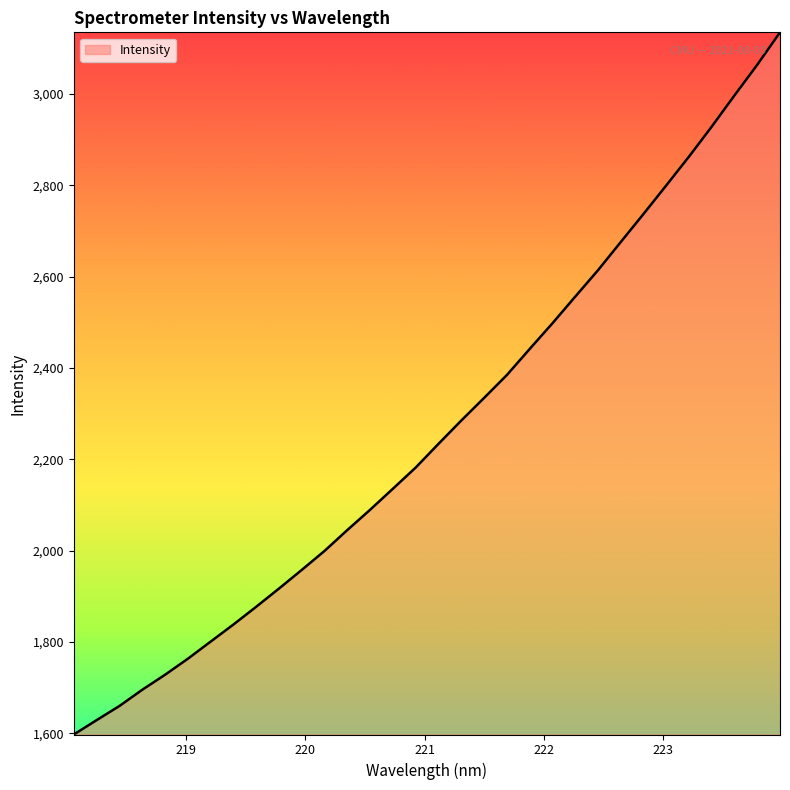

What is the difference between the maximum and minimum values?

1536.9